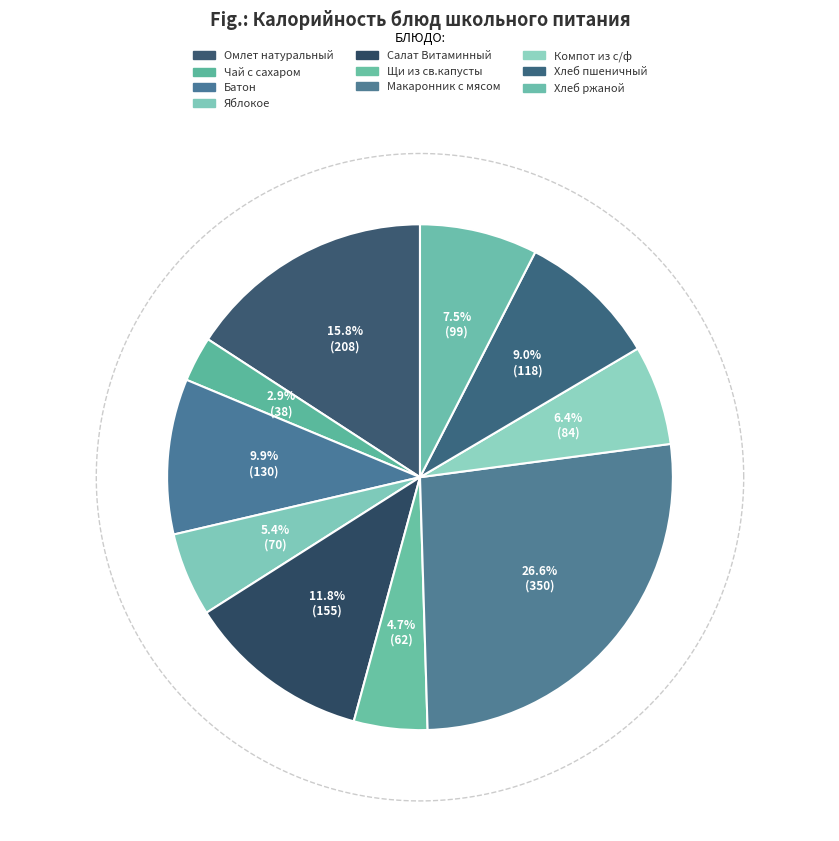

Does Чай с сахаром represent more than half of the total?

No